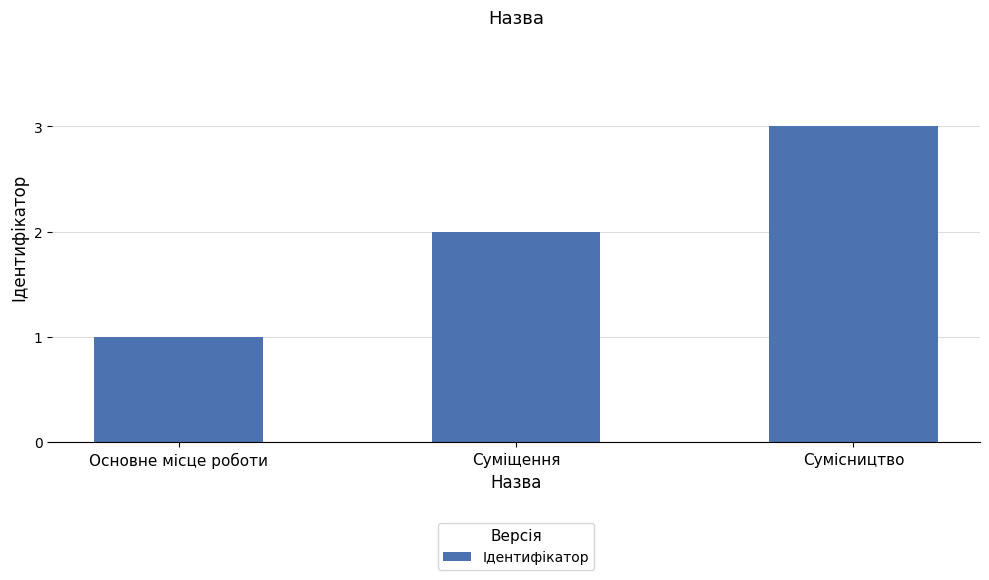

What is the label of the 3rd bar from the left?

Сумісництво